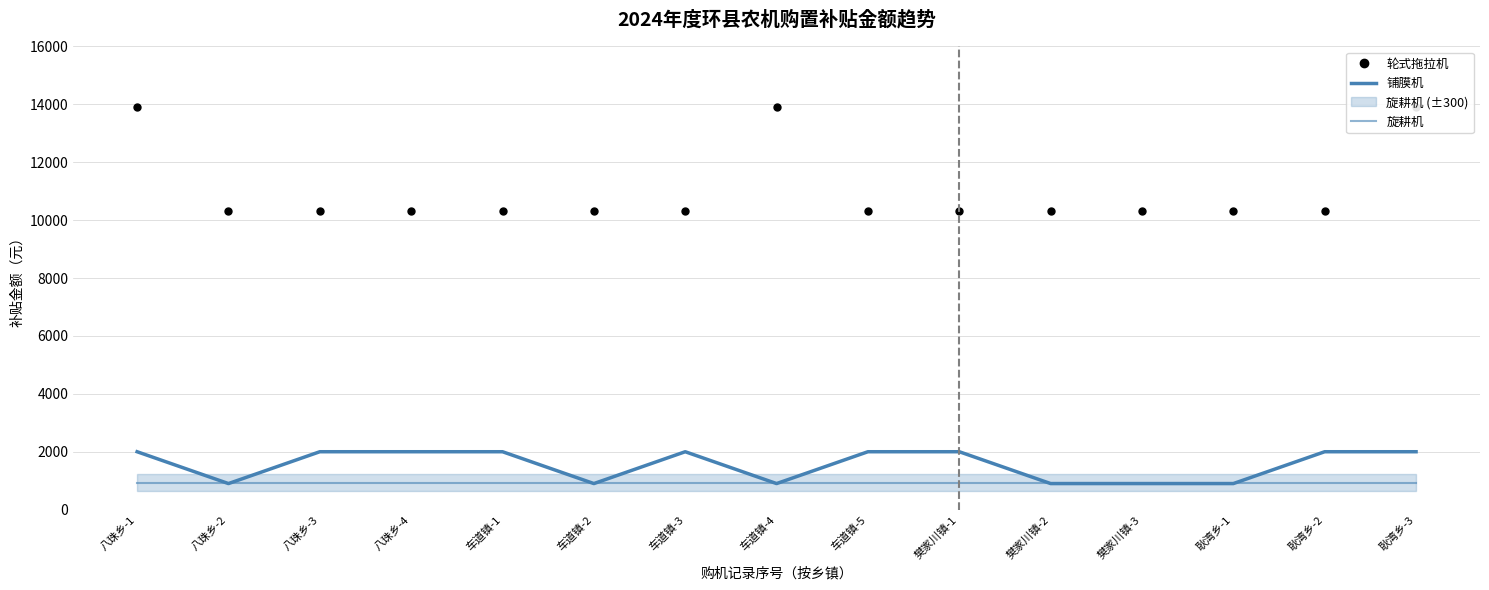

How many data points does each series have?

15